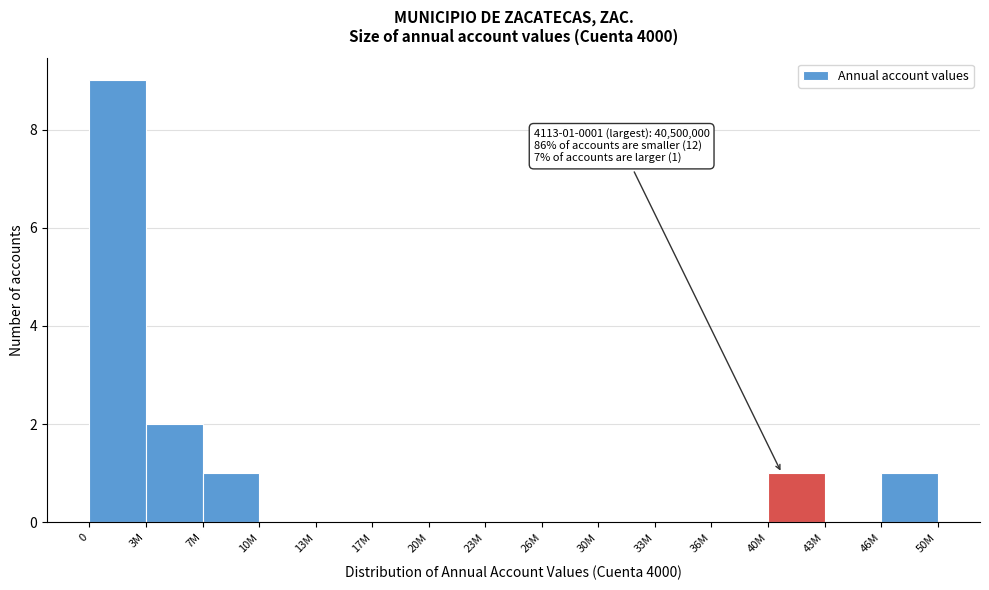

Reading left to right, transcribe all the data shown in this chart.

0=9	3M=2	7M=1	10M=0	13M=0	17M=0	20M=0	23M=0	26M=0	30M=0	33M=0	36M=0	40M=1	43M=0	46M=1